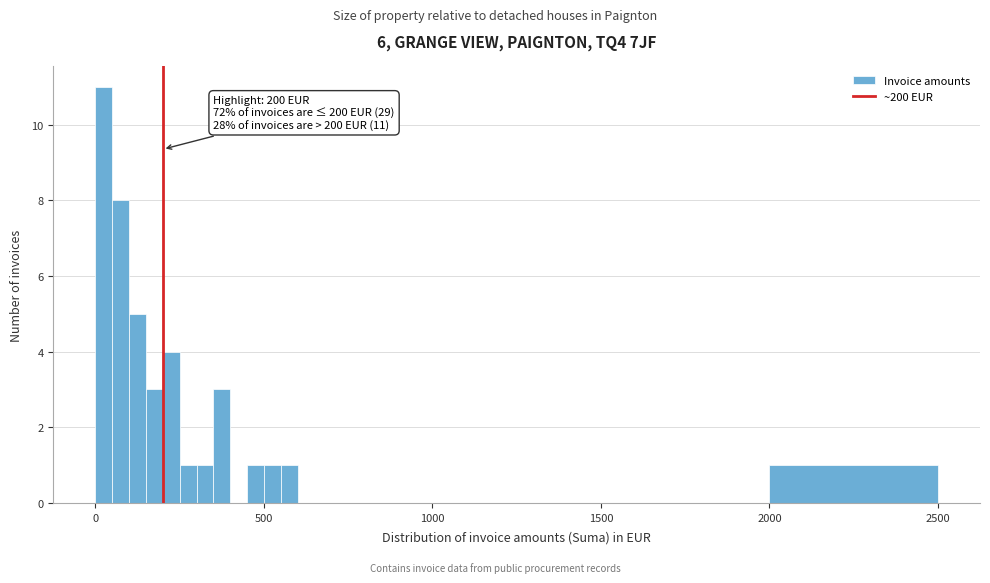

Around what value on the x-axis is the tallest bar? Give the approximate position of its centre, as read against the axis.

50